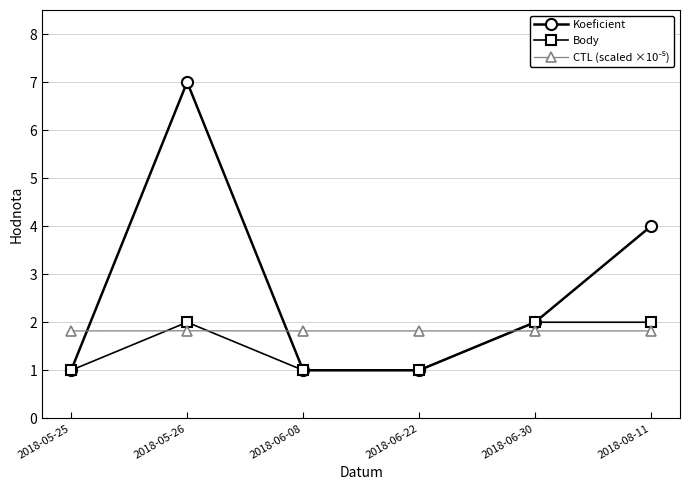

Is the value of Body at 2018-06-30 greater than the value of Koeficient at 2018-08-11?

No